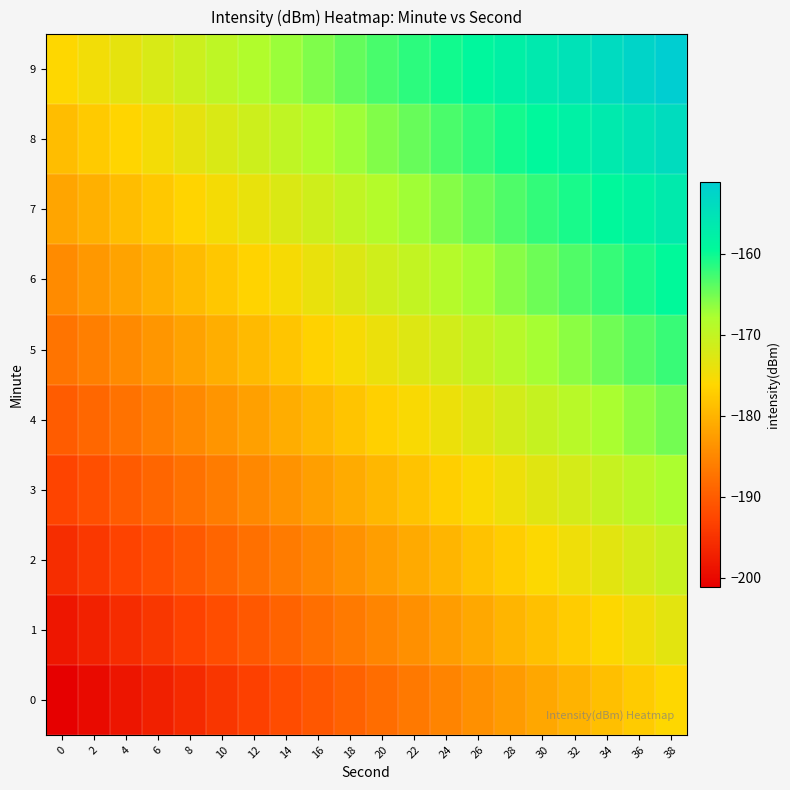

Count the number of data series in this chart.

10